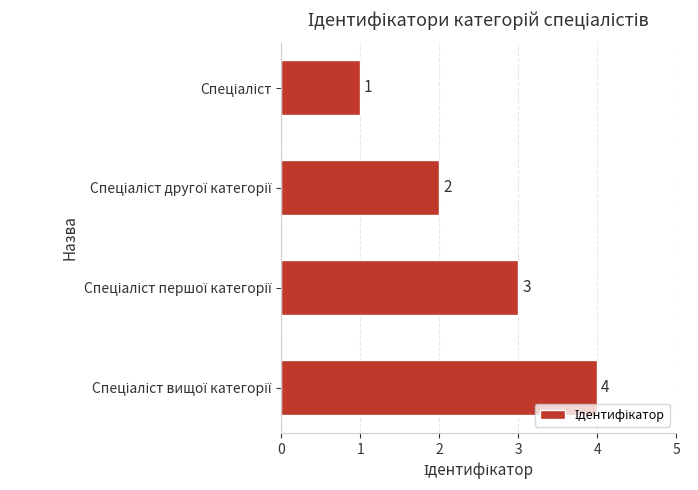

What is the sum of all values?

10